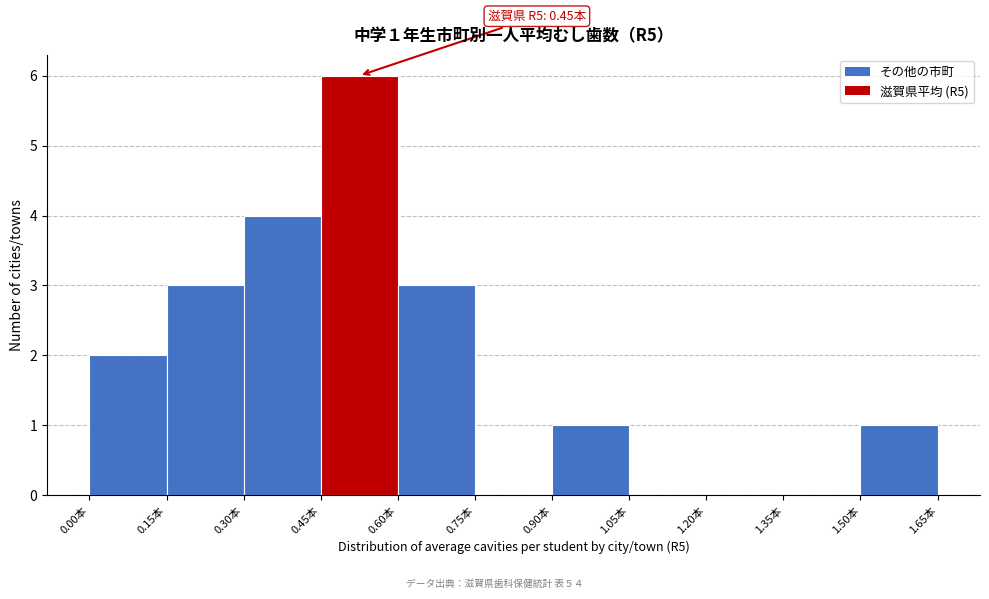

Over which range of the x-axis is the bar tallest?

0.45 to 0.60